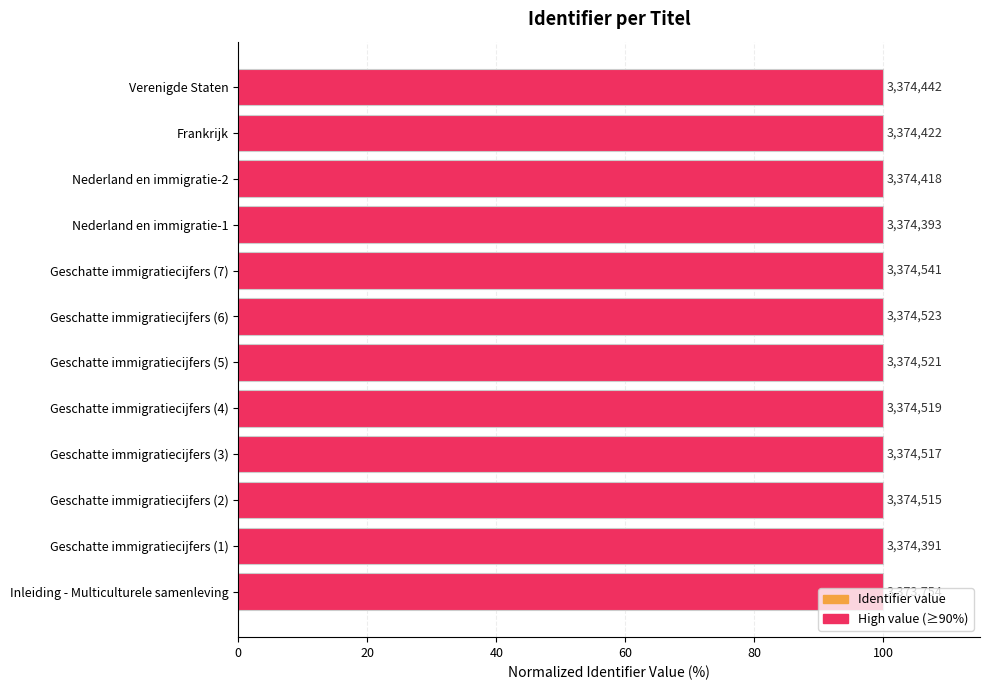

How many bars are there in total?

12